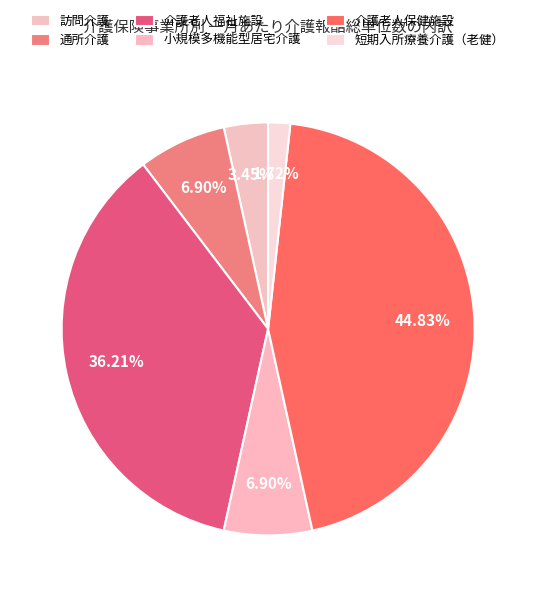

What percentage is the 小規模多機能型居宅介護 slice, to the nearest percent?

7%